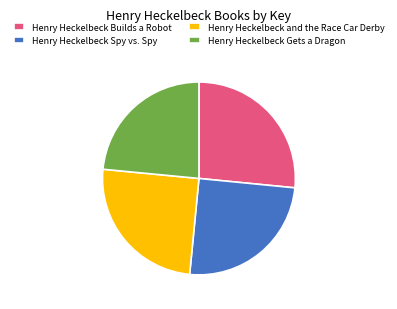

Is Henry Heckelbeck and the Race Car Derby the majority of the pie?

No